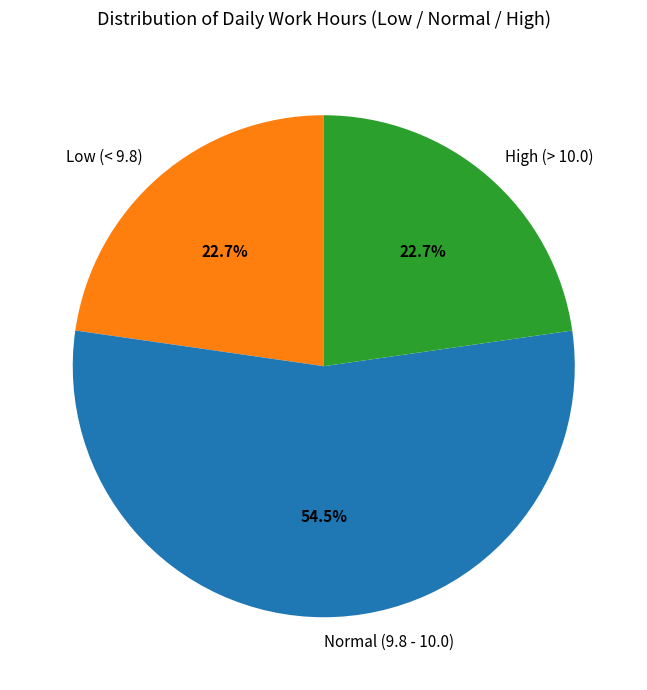

Does any single category account for the majority?

Yes